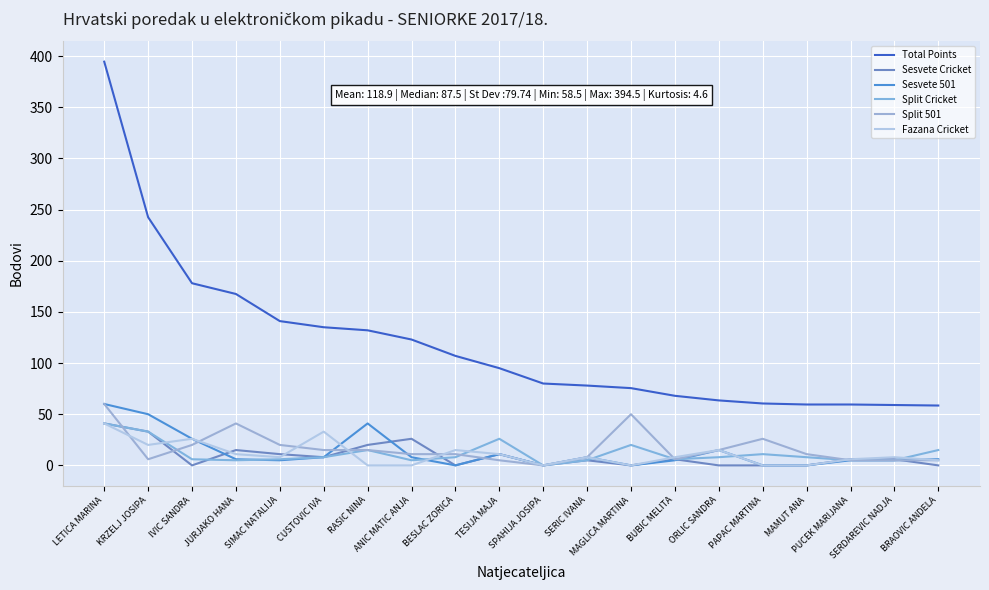

Reading left to right, list all the values displayed in this chart.

Total Points: 394.5	242.5	178.0	167.5	141.0	135.0	132.0	123.0	107.0	95.0	80.0	78.0	75.5	68.0	63.5	60.5	59.5	59.5	59.0	58.5
Sesvete Cricket: 41.0	33.0	0.0	15.0	11.0	8.0	20.0	26.0	0.0	11.0	0.0	5.0	0.0	6.0	0.0	0.0	0.0	6.0	6.0	0.0
Sesvete 501: 60.0	50.0	26.0	6.0	5.0	8.0	41.0	8.0	0.0	11.0	0.0	8.0	0.0	5.0	15.0	0.0	0.0	5.0	5.0	6.0
Split Cricket: 41.0	33.0	6.0	5.0	6.0	8.0	15.0	5.0	8.0	26.0	0.0	5.0	20.0	6.0	8.0	11.0	8.0	5.0	5.0	15.0
Split 501: 60.0	6.0	20.0	41.0	20.0	15.0	15.0	11.0	11.0	5.0	0.0	8.0	50.0	6.0	15.0	26.0	11.0	5.0	5.0	5.0
Fazana Cricket: 41.0	20.0	26.0	11.0	8.0	33.0	0.0	0.0	15.0	11.0	0.0	8.0	0.0	8.0	15.0	0.0	0.0	6.0	8.0	5.0